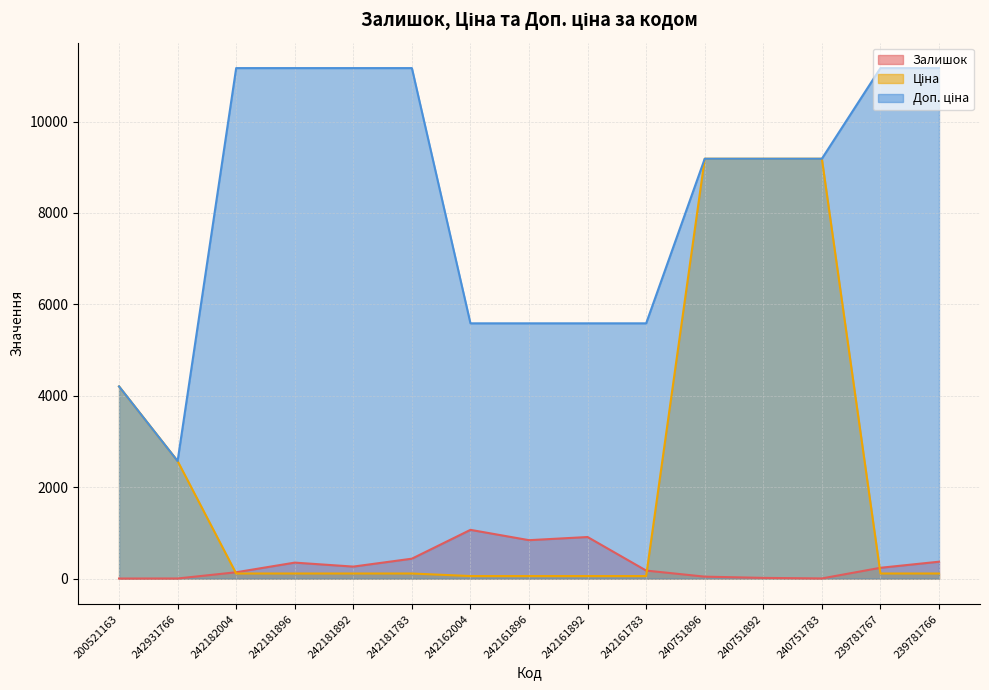

Which series ends up on top after the final intersection of Ціна and Доп. ціна?

Доп. ціна